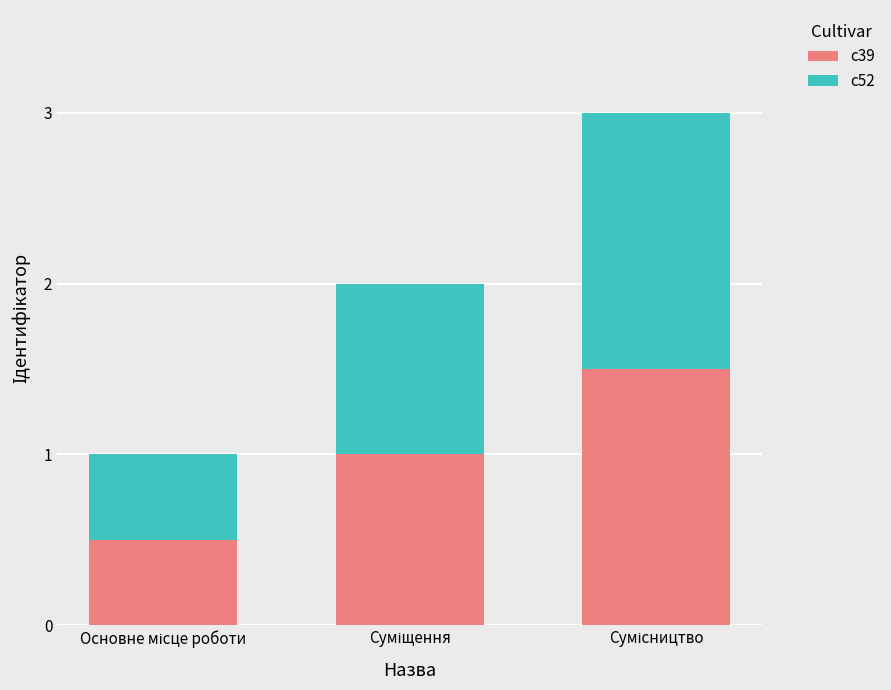

How many bars are there in total?

3